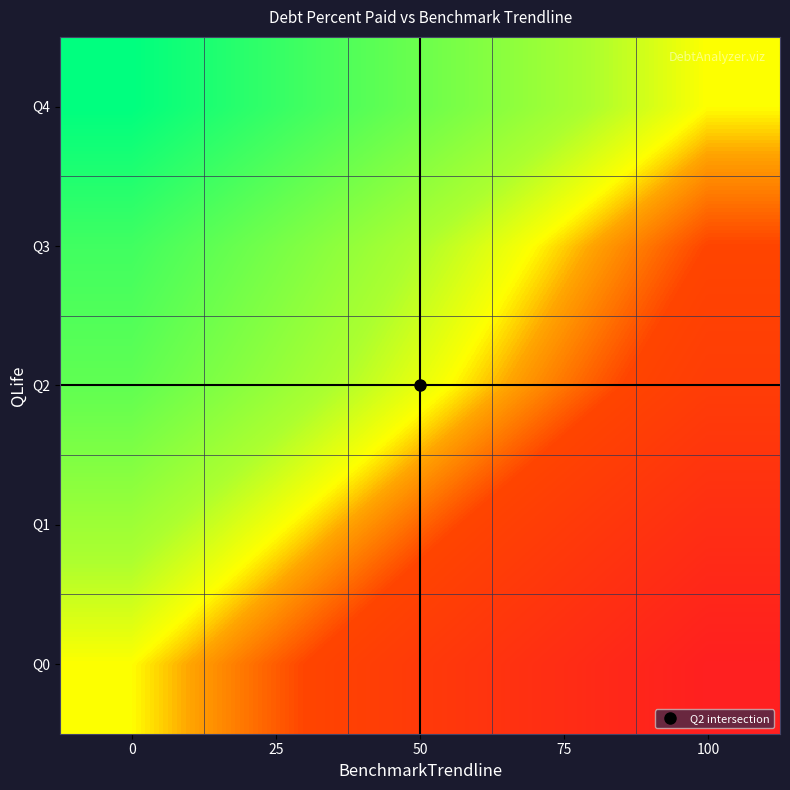

At 75, list the series in order from smallest to largest.

Q0, Q1, Q2, Q3, Q4